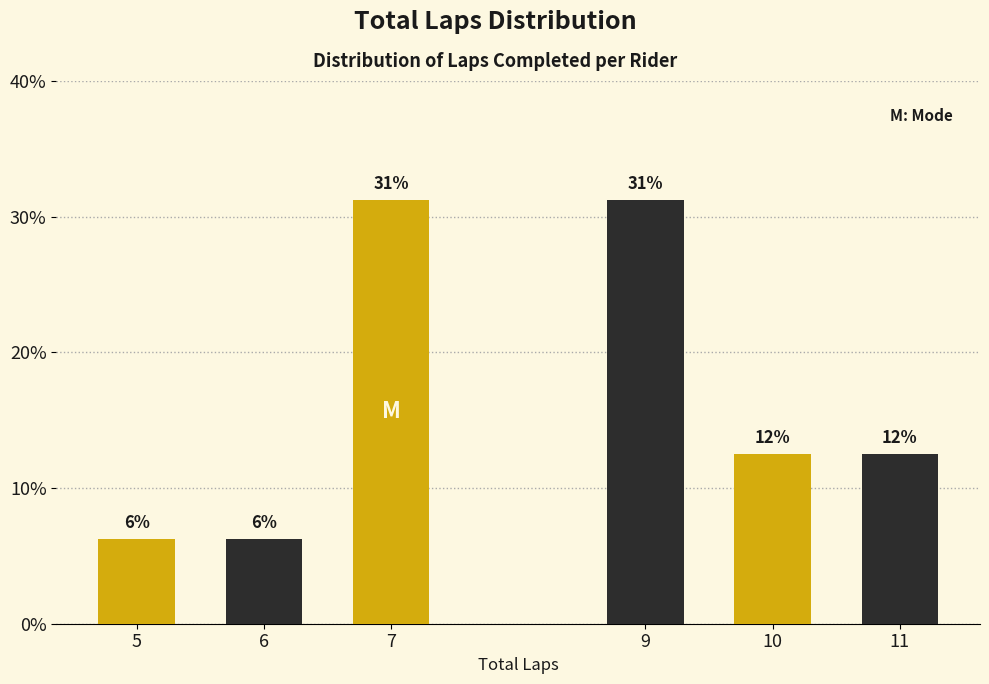

Are the bars horizontal?

No